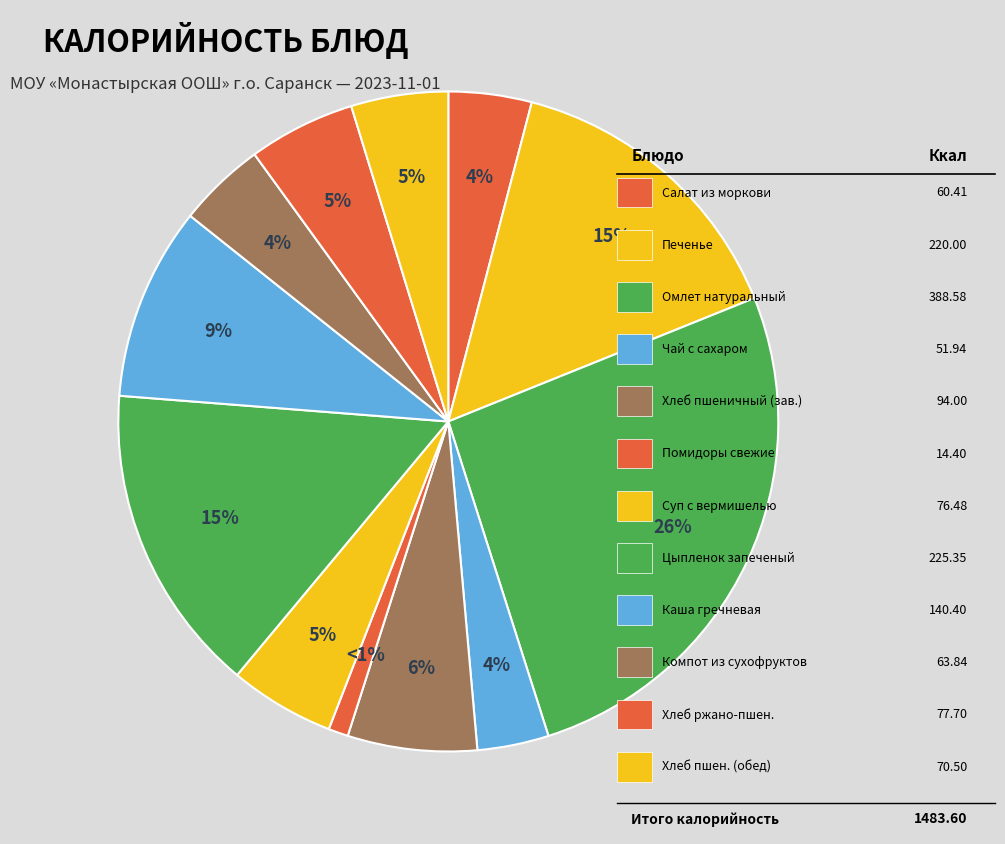

What is the largest slice in the pie chart?

Омлет натуральный